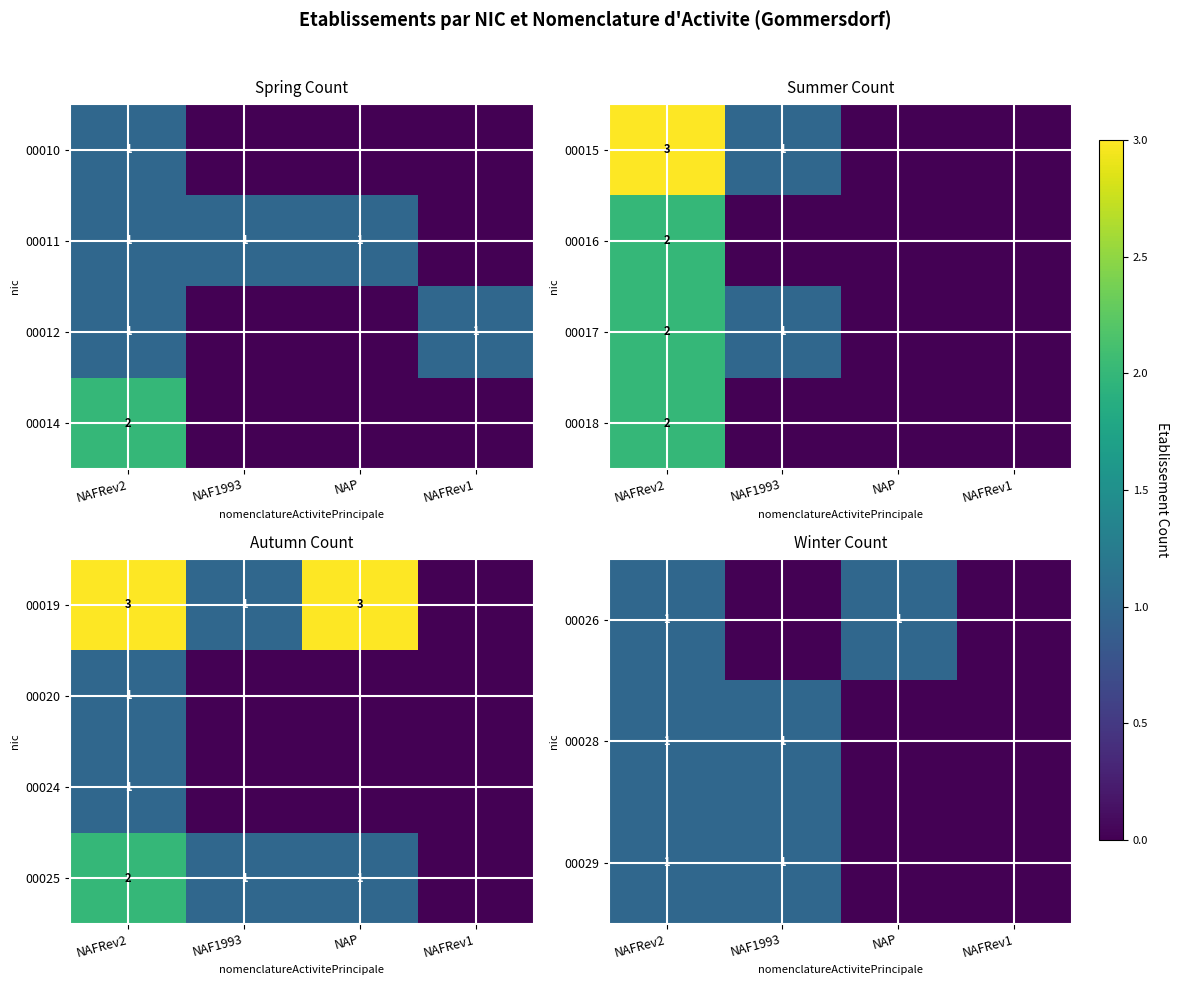

Is it true that 00028 equals 1 at NAF1993?

True